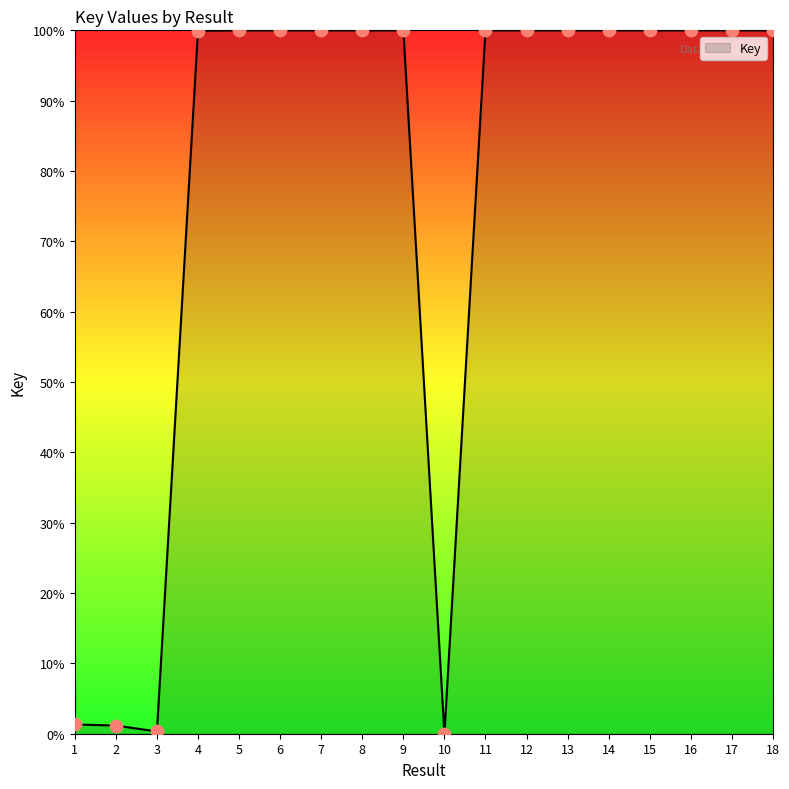

What is the change in value from 2 to 16?

+98.8